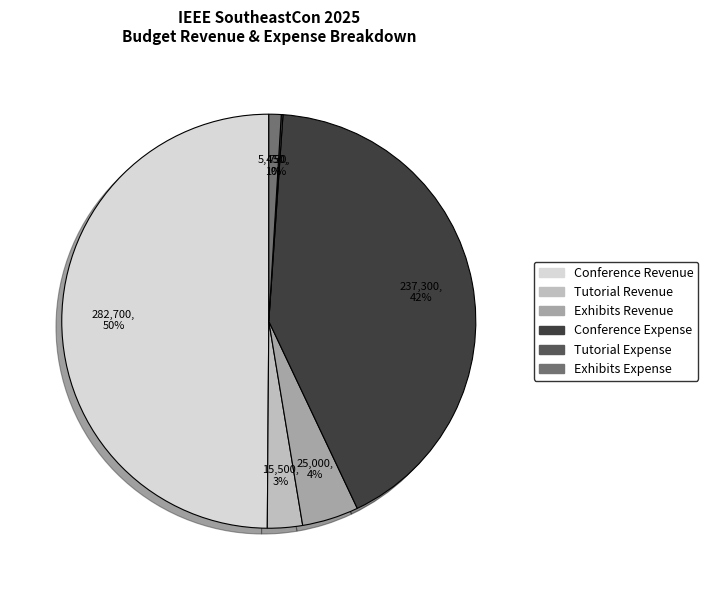

To the nearest percent, what is the average slice percentage?

17%